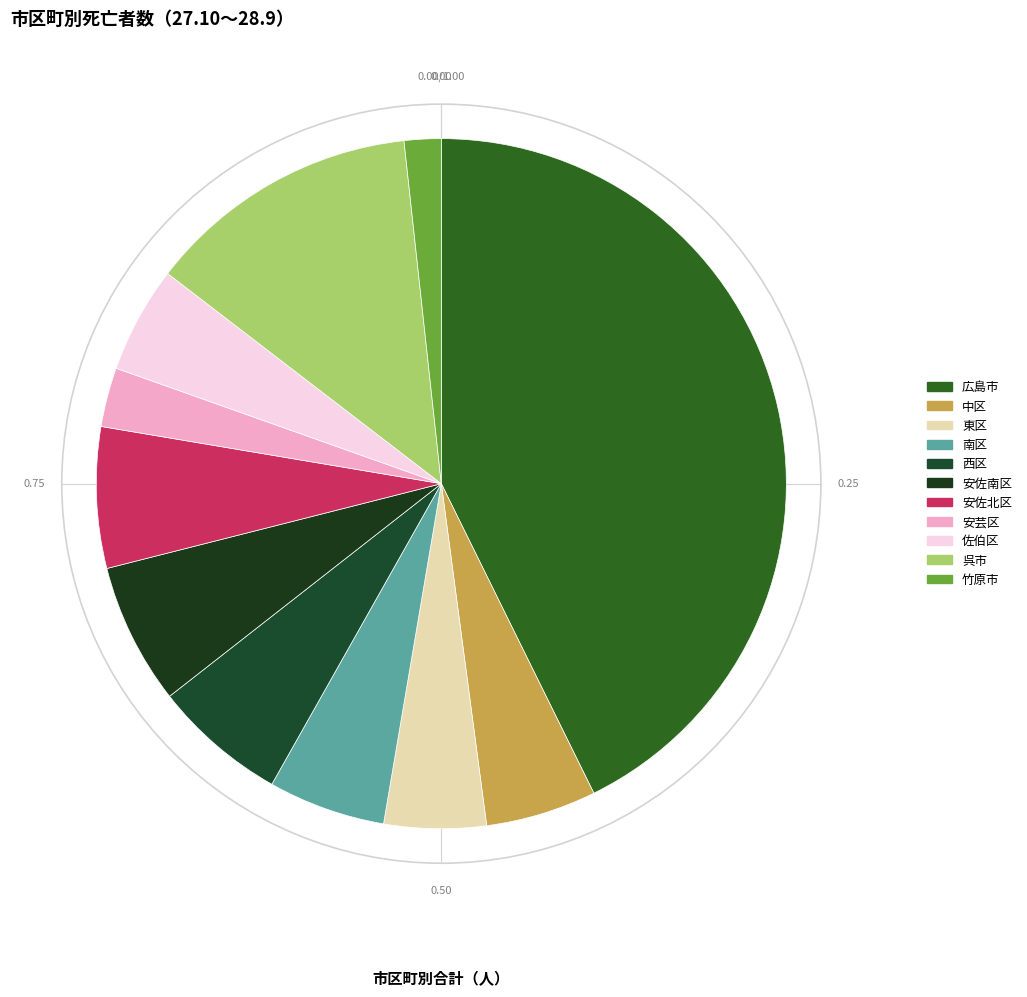

How many segments does this pie chart have?

11